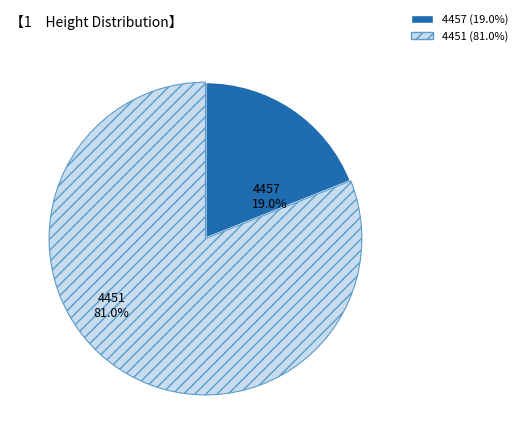

To the nearest percent, what percentage of the pie is 4457?

19%